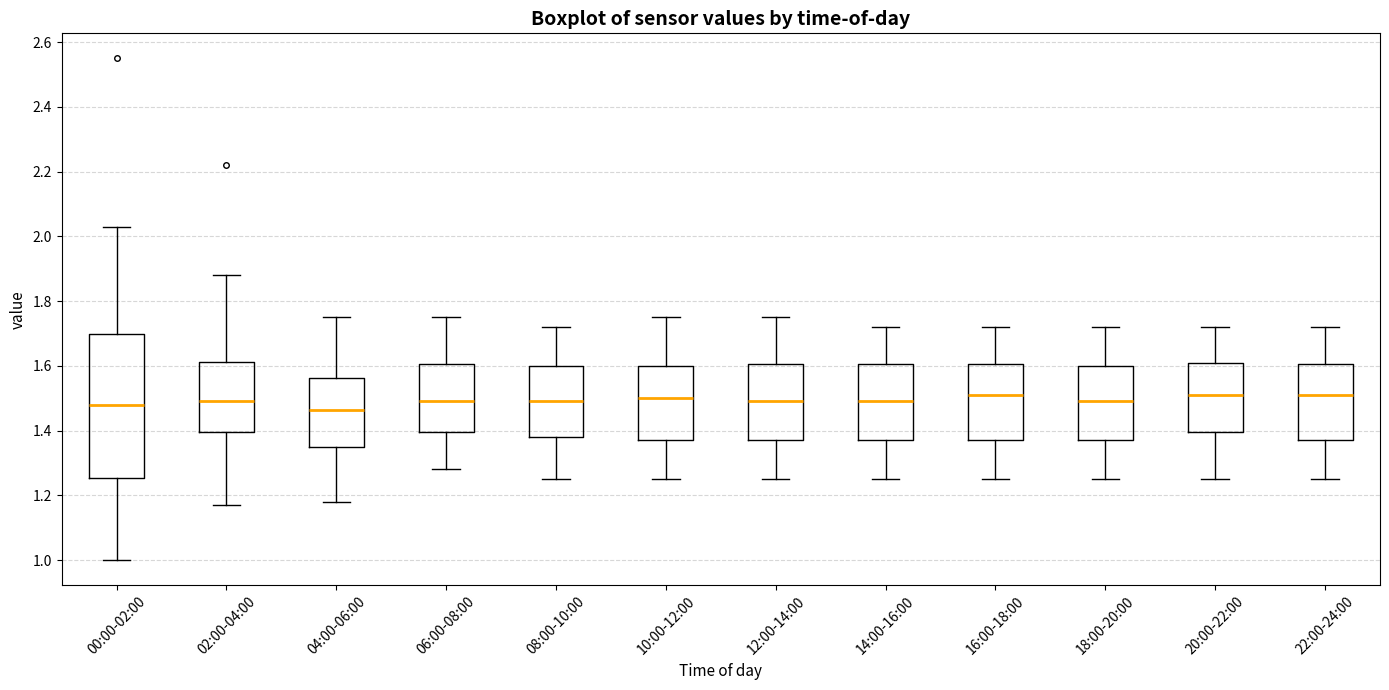

Where does the median line of the box for 10:00-12:00 sit on the y-axis? The values are not printed on the chart, so give them approximately, as read against the axis.

1.50